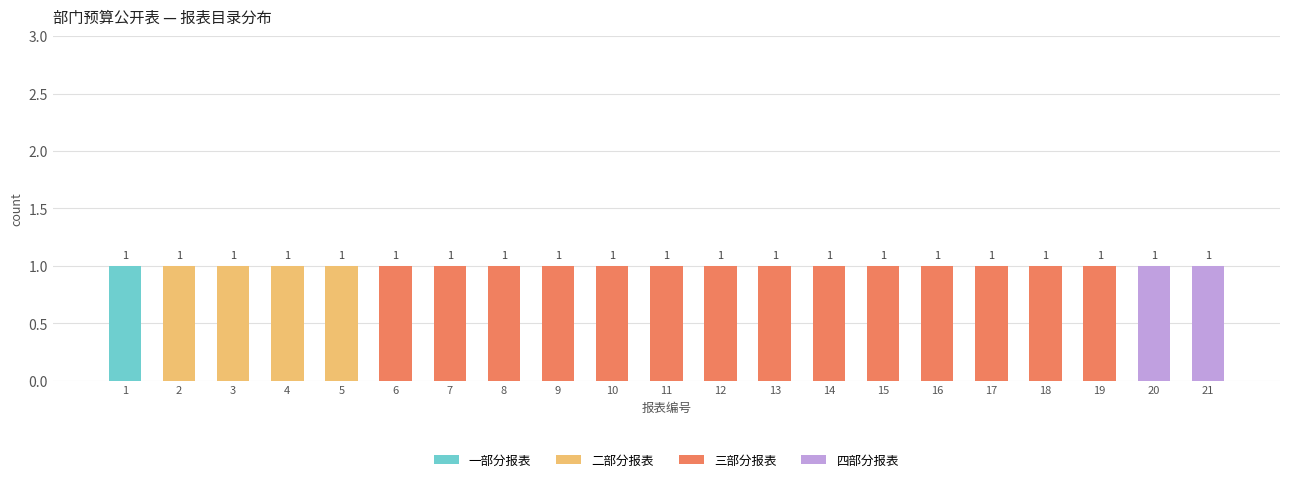

True or false: 一部分报表 has a value of 0 at 16.

True